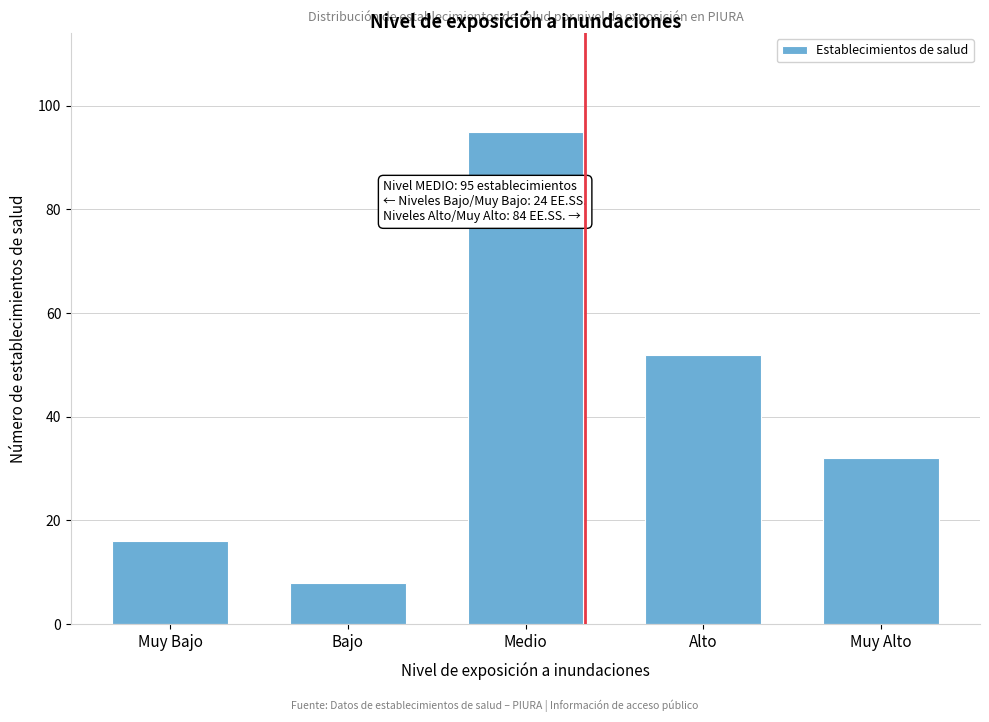

Reading right to left, transcribe all the data shown in this chart.

Muy Alto=32	Alto=52	Medio=95	Bajo=8	Muy Bajo=16